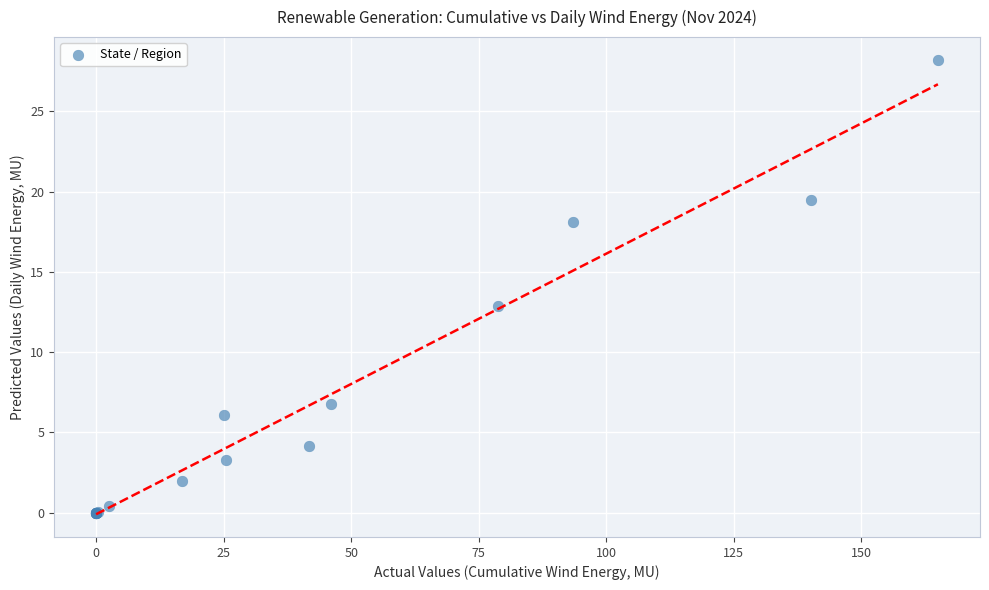

What Y value in the scatter plot is closest to 14?

12.9